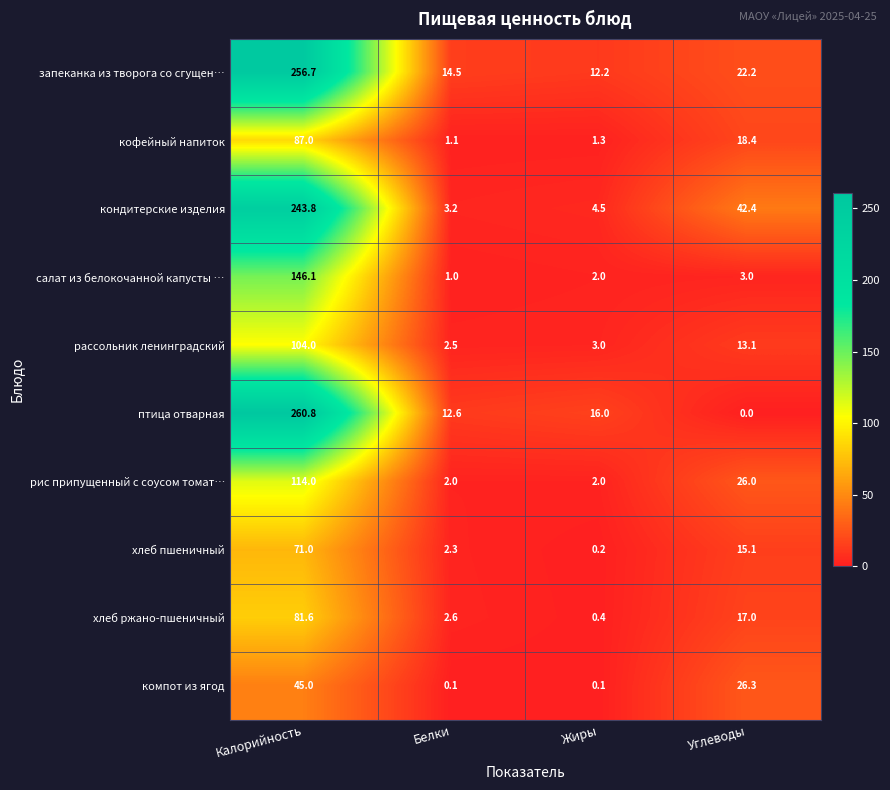

Read the рис припущенный с соусом томат… value at Углеводы.

26.0